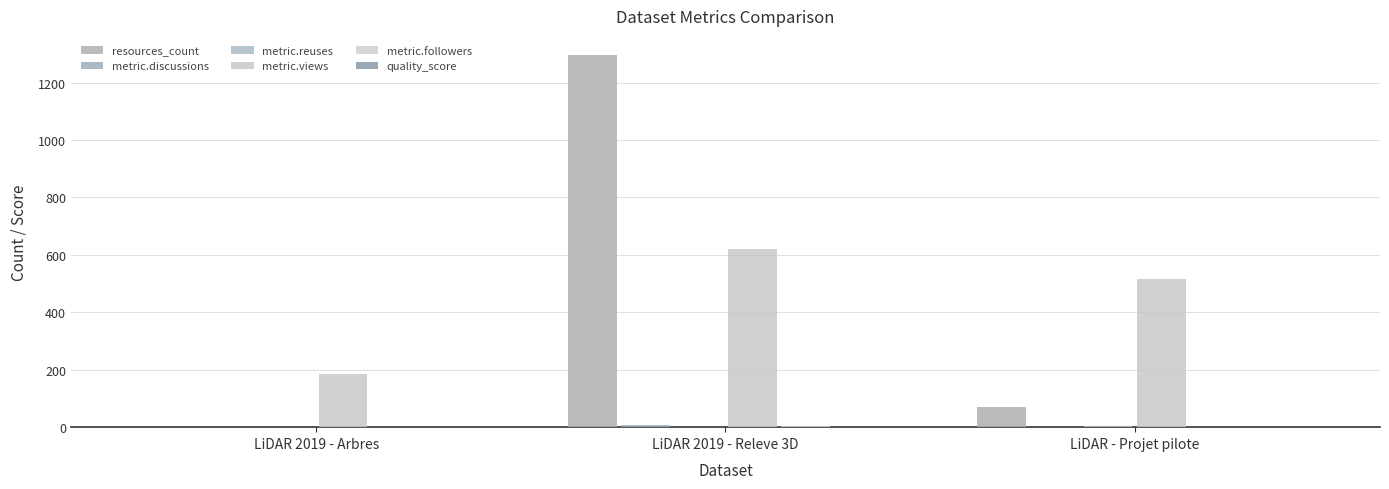

Which series has the widest spread of values?

resources_count